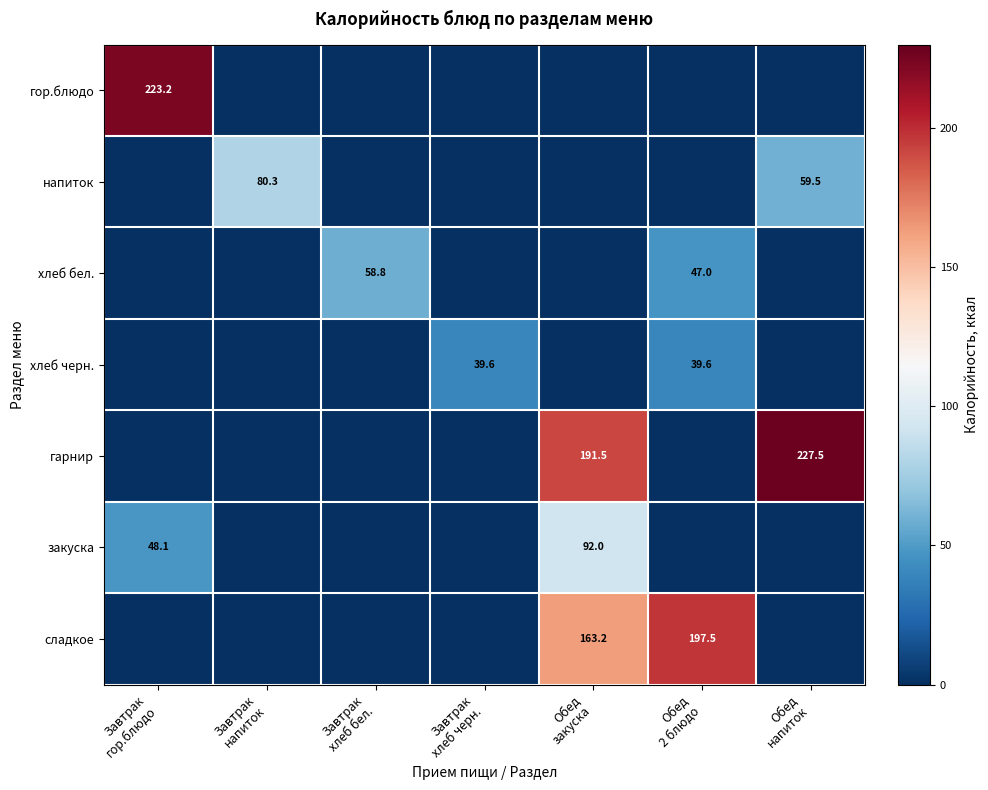

How many values in гарнир are above zero?

2